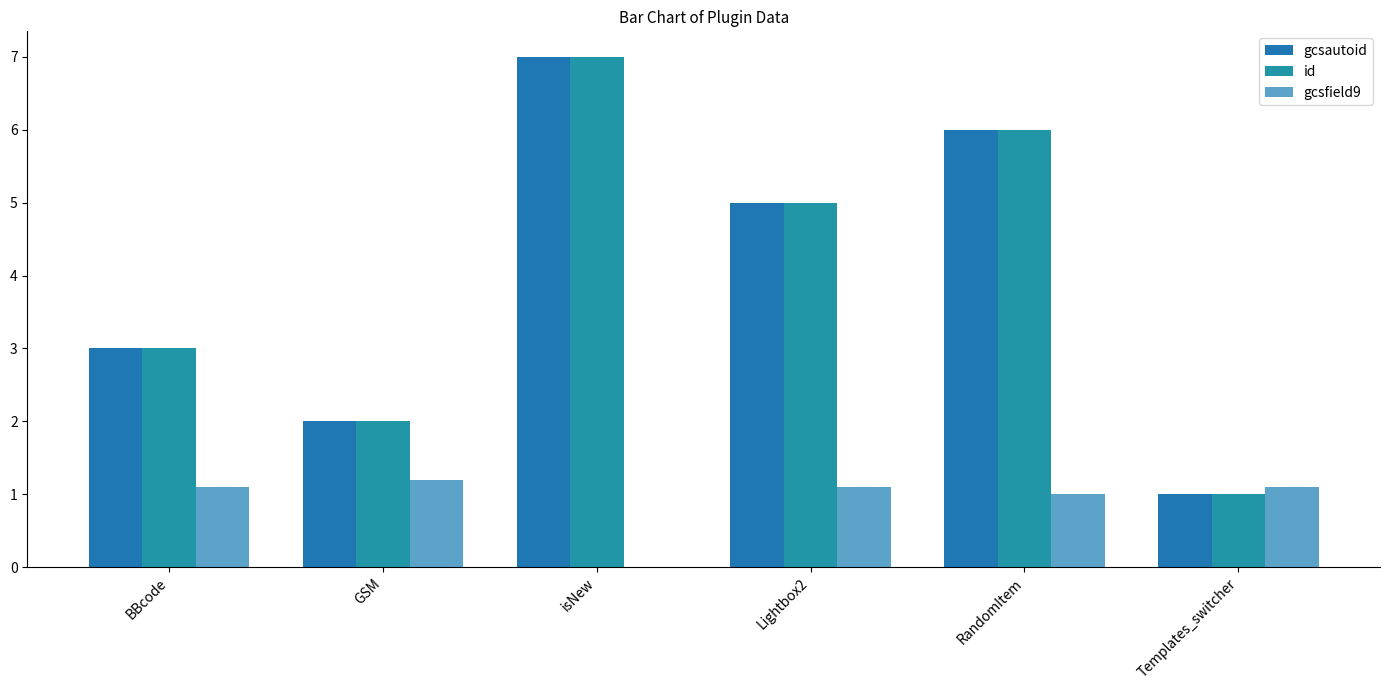

What is the difference between the second highest and minimum values in the gcsautoid series?

5.0